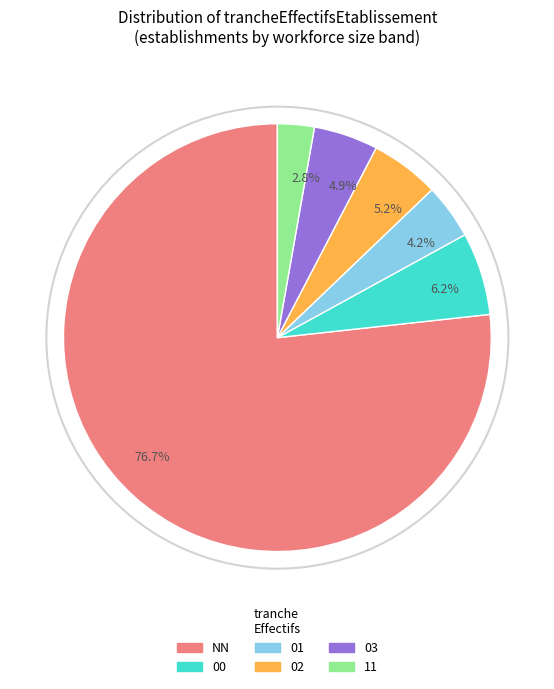

What is the majority slice?

NN